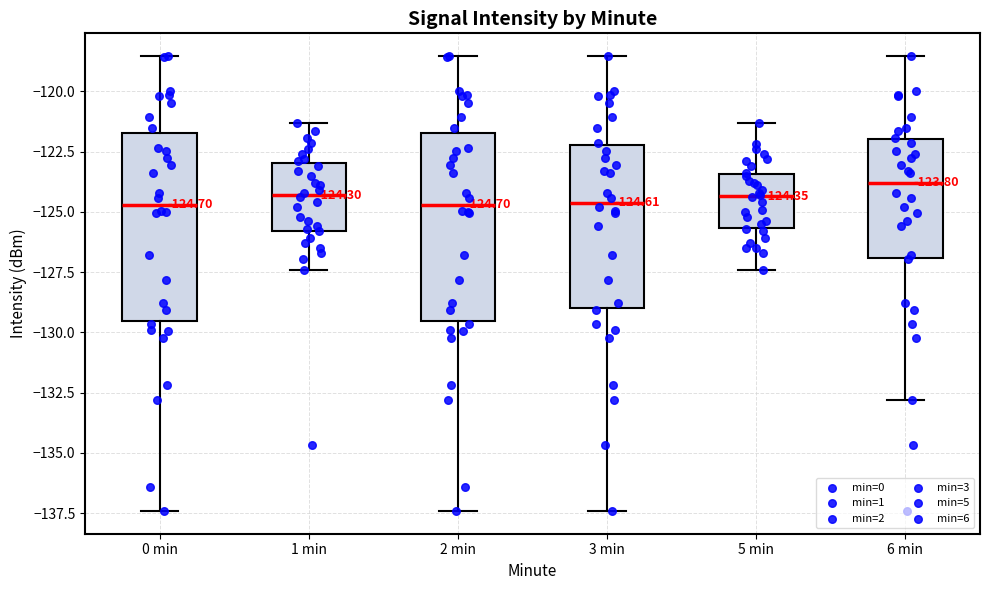

Which box's median line is the highest?

6 min